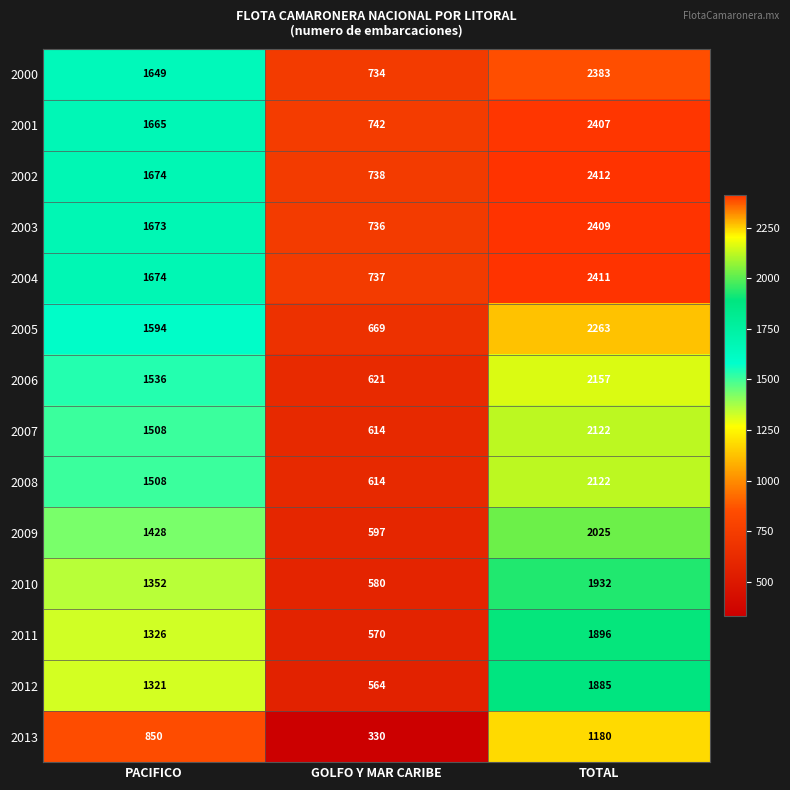

Rank the categories by 2012 value from lowest to highest.

GOLFO Y MAR CARIBE, PACIFICO, TOTAL